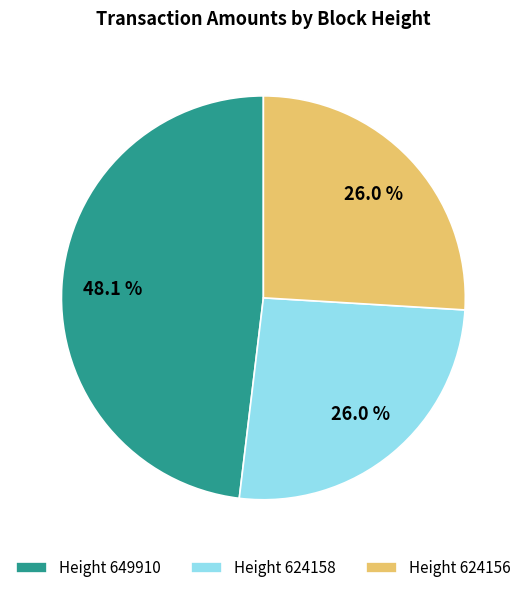

Between Height 624158 and Height 649910, which is larger?

Height 649910